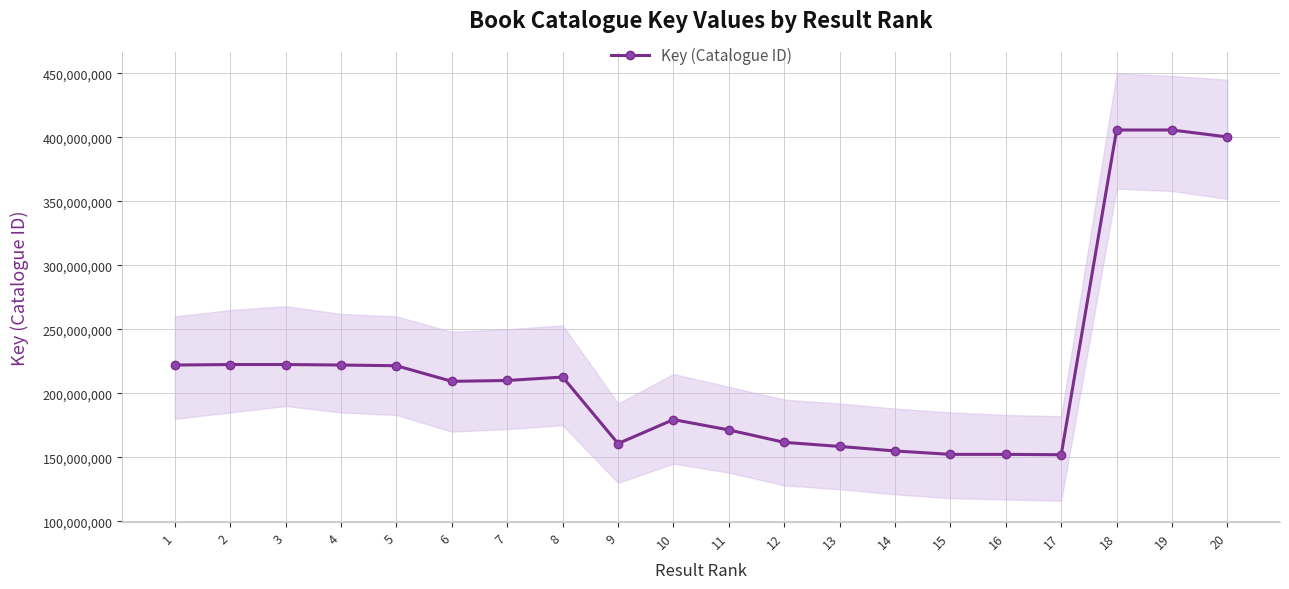

Where is the first local minimum?

6